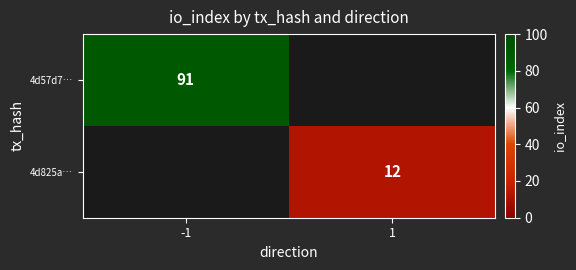

Is the value of 4d825a… at 1 greater than the value of 4d57d7… at -1?

No